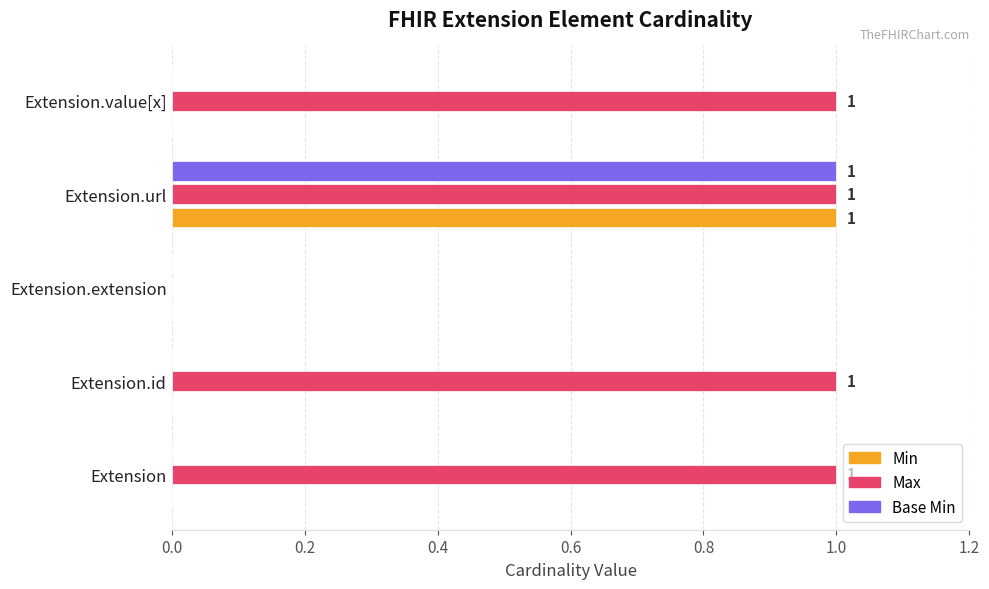

Is the value of Base Min at Extension.value[x] greater than the value of Max at Extension.value[x]?

No